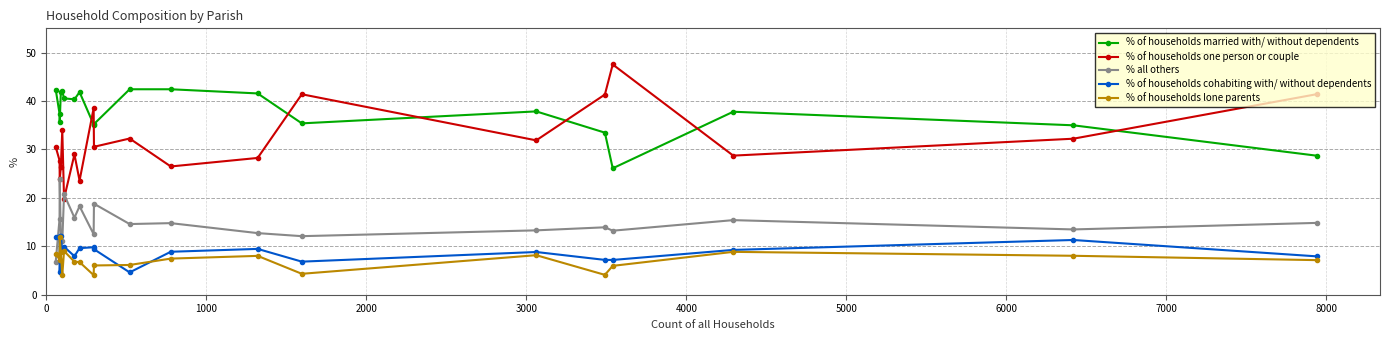

True or false: % of households one person or couple has more than 0 points higher than both neighbors.

True